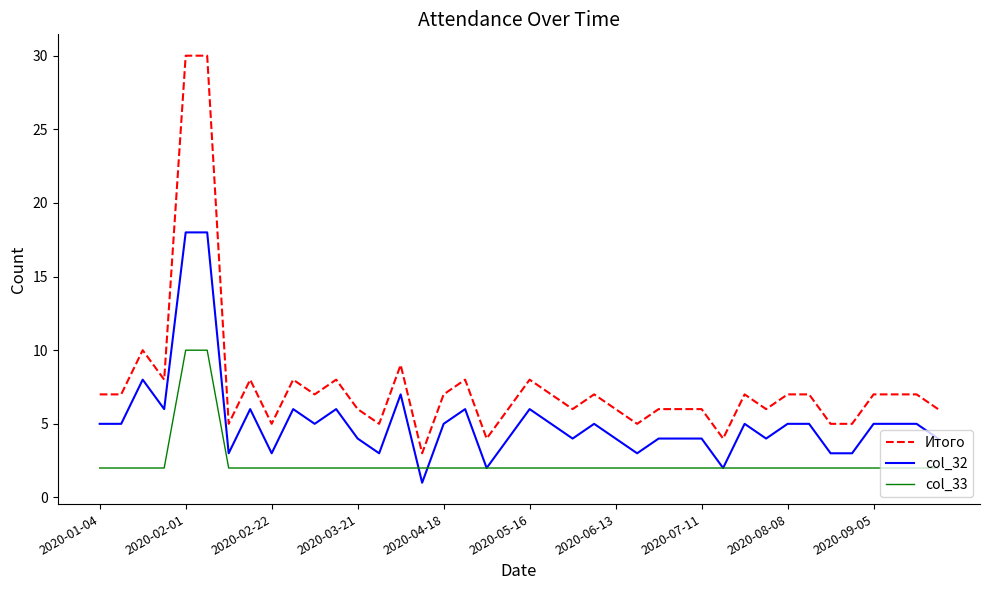

What is the maximum value for Итого?

30